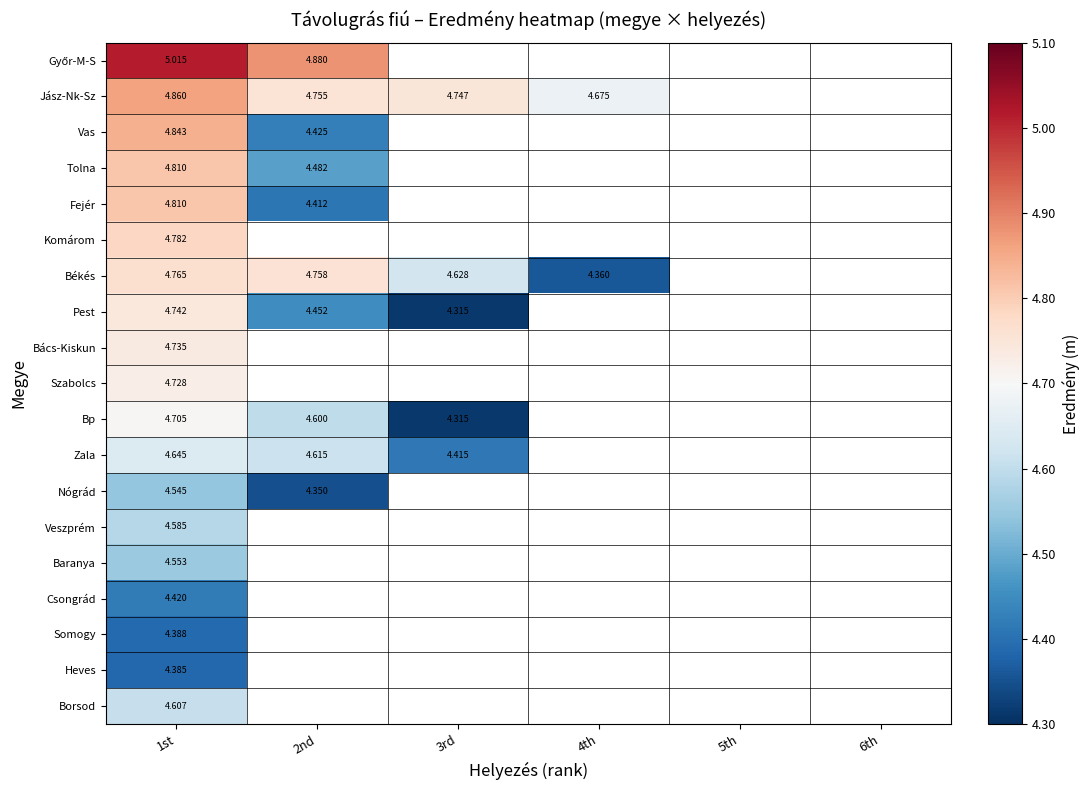

How many distinct data groups are displayed?

19